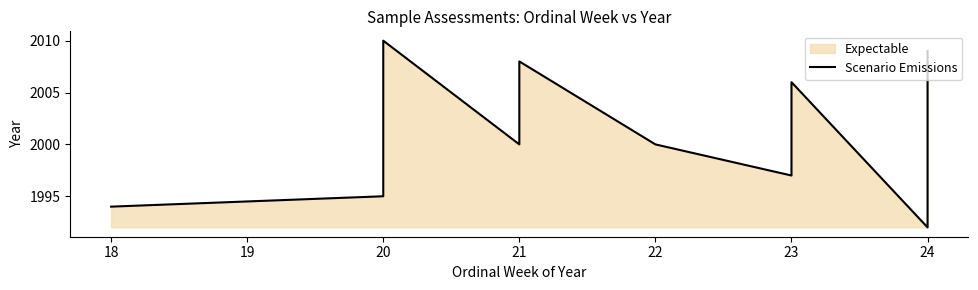

Reading right to left, what are all the values shown in this chart?

2009	1992	2006	1997	2000	2008	2000	2010	1995	1994